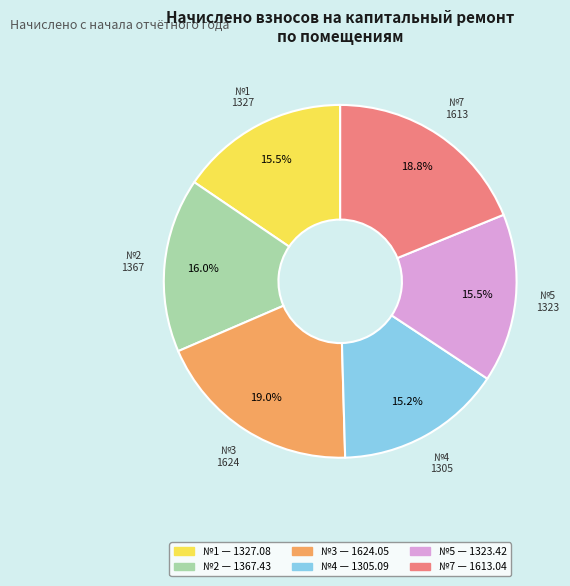

Does any single category account for the majority?

No